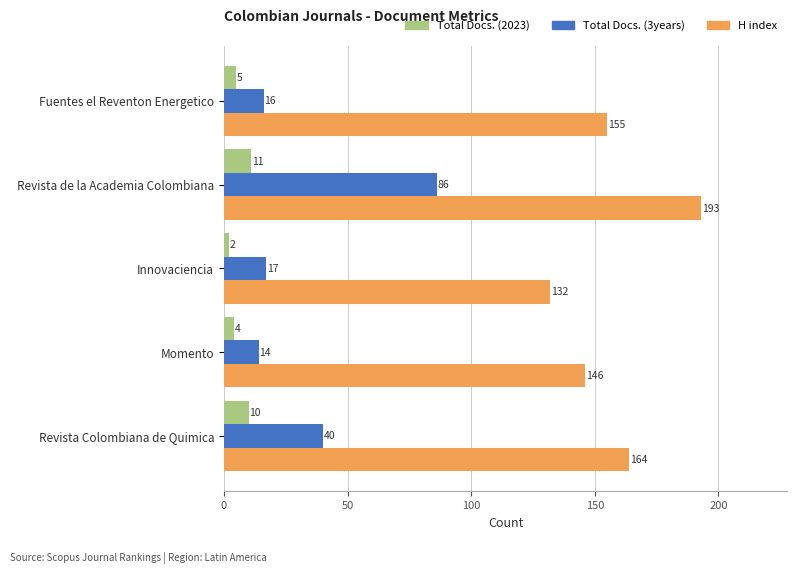

At which category does the chart reach its peak across all series?

Revista de la Academia Colombiana